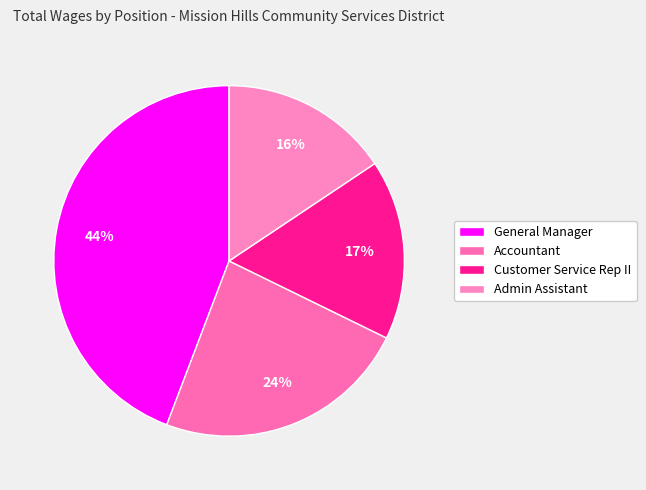

What percentage is NOT represented by Admin Assistant?

84.4%